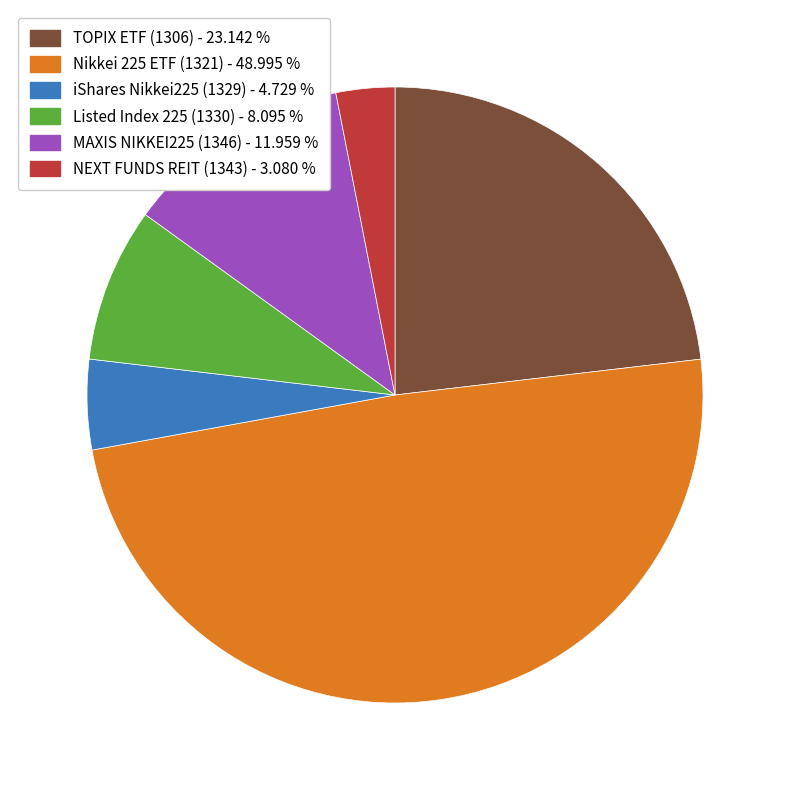

Rank the categories by value from highest to lowest.

Nikkei 225 ETF (1321), TOPIX ETF (1306), MAXIS NIKKEI225 (1346), Listed Index 225 (1330), iShares Nikkei225 (1329), NEXT FUNDS REIT (1343)